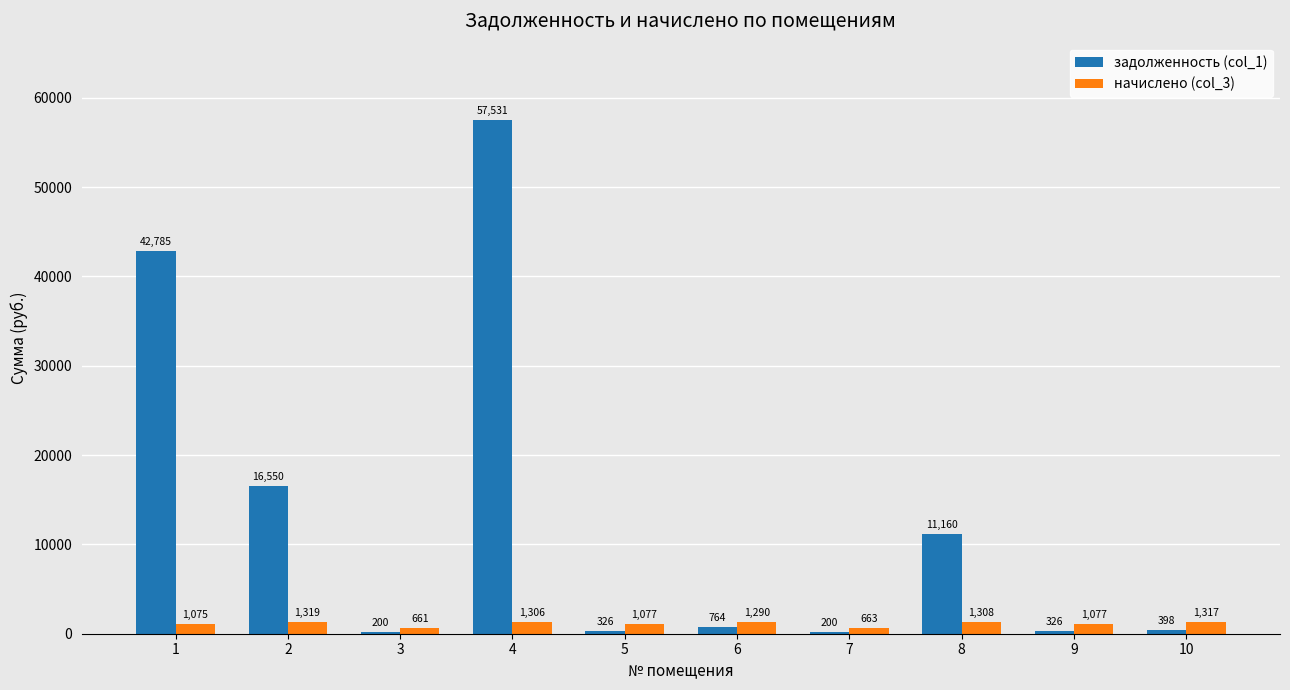

What is the value of the начислено (col_3) bar at the 5th from the left?

1076.8